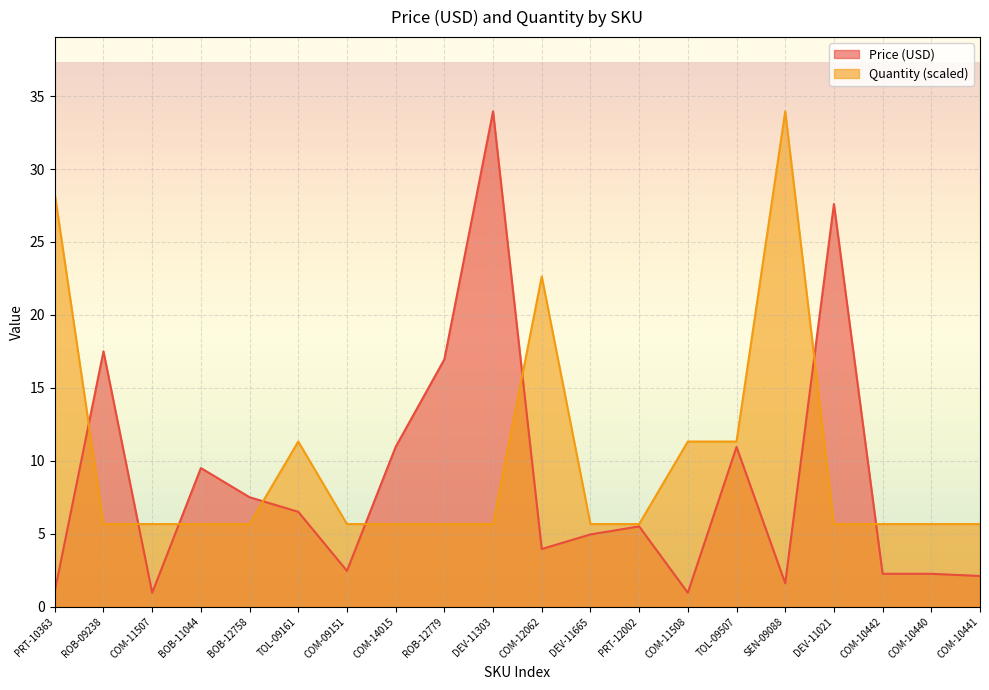

Which category has the lowest value in the Price (USD) series?

COM-11507